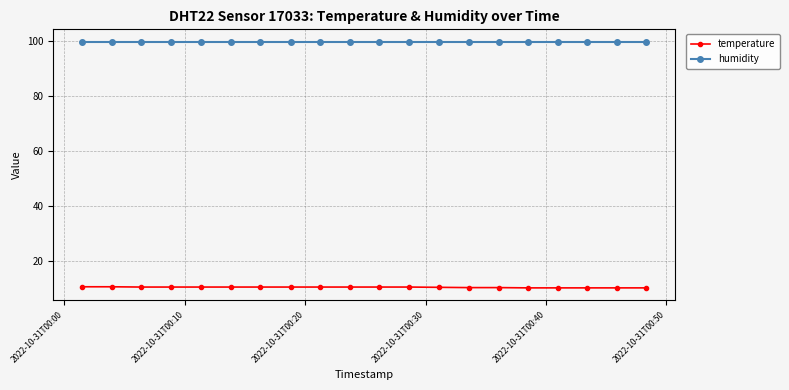

What is the lowest value of the temperature series?

10.4